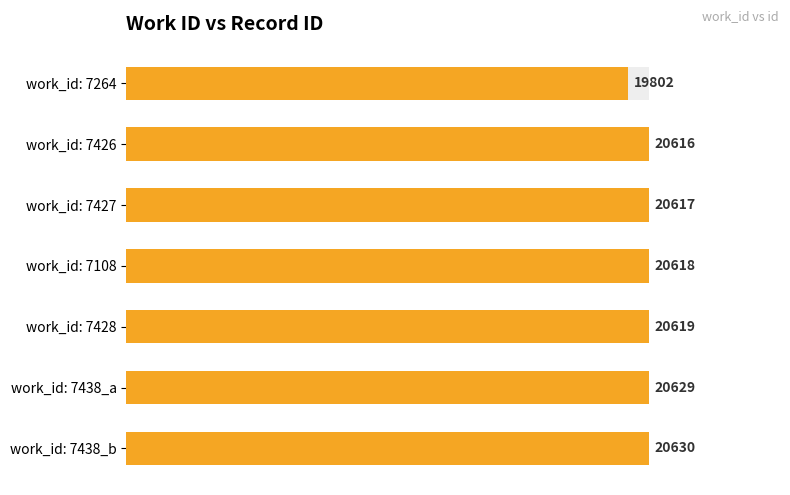

List the labels in order of value, largest first.

work_id: 7438_b, work_id: 7438_a, work_id: 7428, work_id: 7108, work_id: 7427, work_id: 7426, work_id: 7264